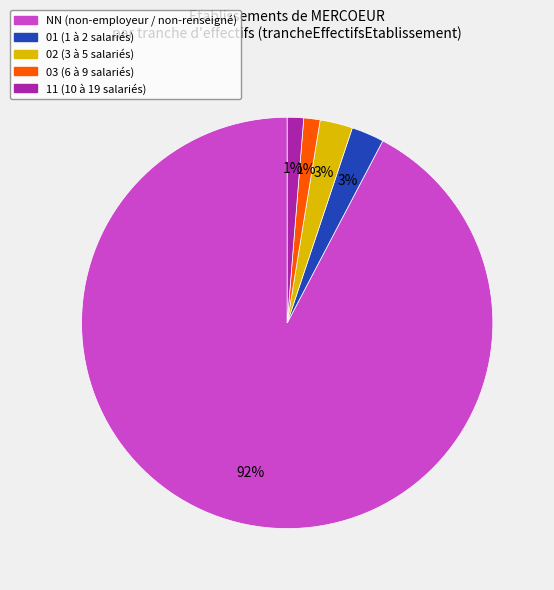

Count the number of slices in the pie.

5